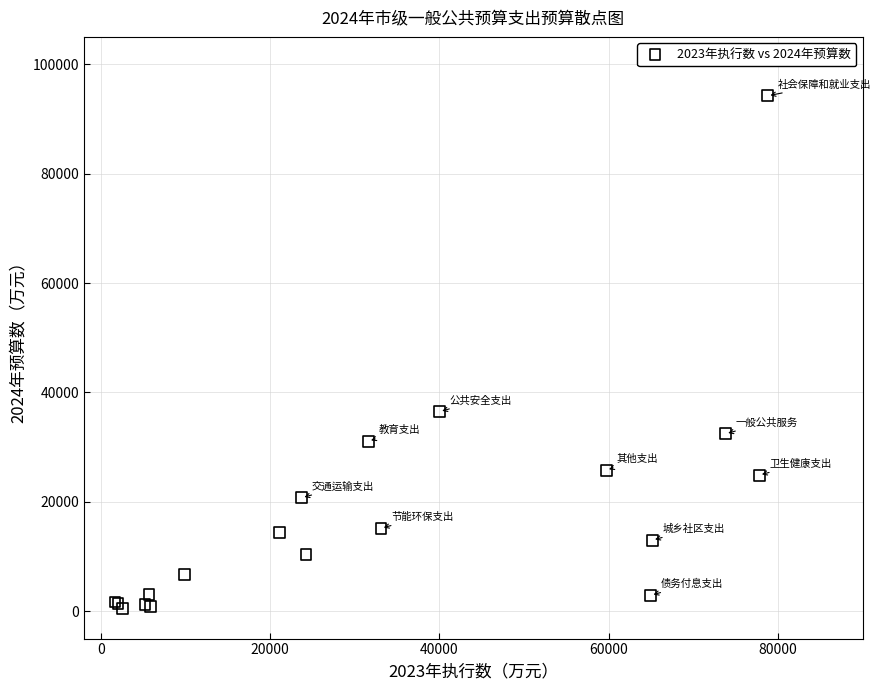

What Y value in the scatter plot is closest to 47385?

36494.7